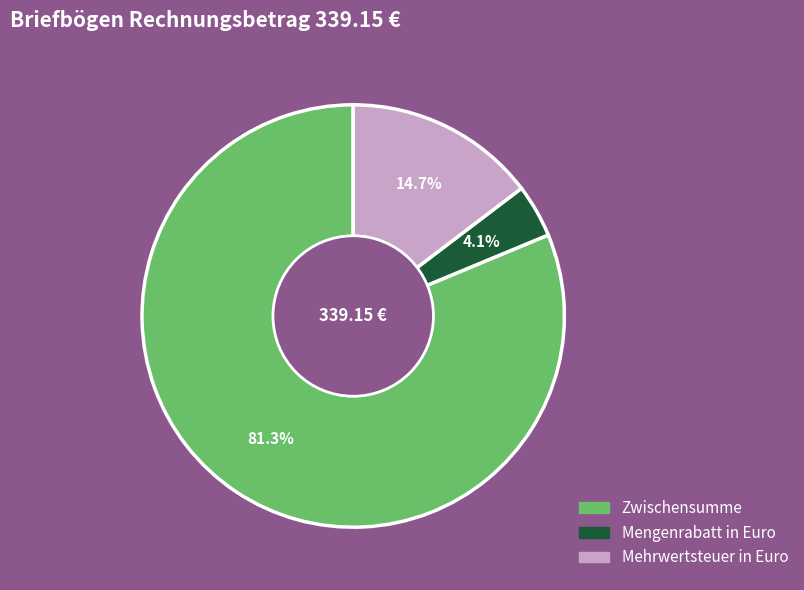

Count the number of slices in the pie.

3